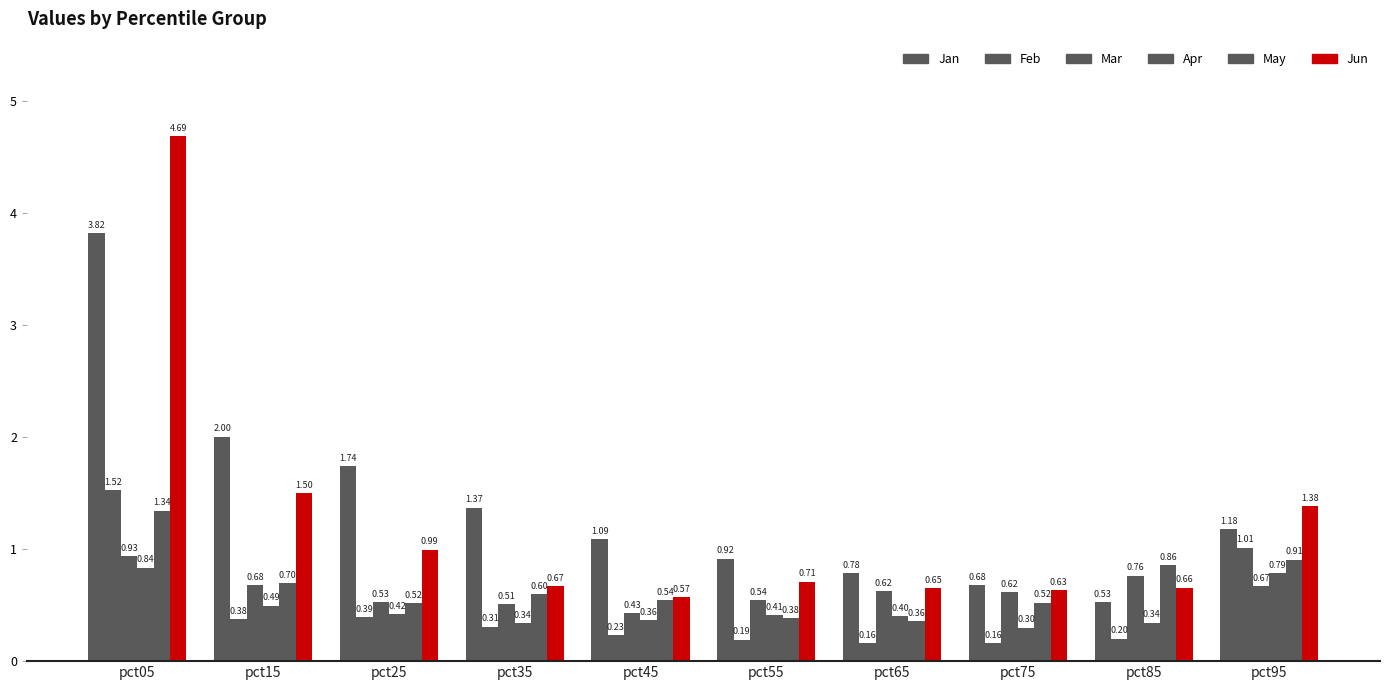

Reading left to right, transcribe all the data shown in this chart.

Jan: pct05=3.8	pct15=2.0	pct25=1.7	pct35=1.4	pct45=1.1	pct55=0.9	pct65=0.8	pct75=0.7	pct85=0.5	pct95=1.2
Feb: pct05=1.5	pct15=0.4	pct25=0.4	pct35=0.3	pct45=0.2	pct55=0.2	pct65=0.2	pct75=0.2	pct85=0.2	pct95=1.0
Mar: pct05=0.9	pct15=0.7	pct25=0.5	pct35=0.5	pct45=0.4	pct55=0.5	pct65=0.6	pct75=0.6	pct85=0.8	pct95=0.7
Apr: pct05=0.8	pct15=0.5	pct25=0.4	pct35=0.3	pct45=0.4	pct55=0.4	pct65=0.4	pct75=0.3	pct85=0.3	pct95=0.8
May: pct05=1.3	pct15=0.7	pct25=0.5	pct35=0.6	pct45=0.5	pct55=0.4	pct65=0.4	pct75=0.5	pct85=0.9	pct95=0.9
Jun: pct05=4.7	pct15=1.5	pct25=1.0	pct35=0.7	pct45=0.6	pct55=0.7	pct65=0.7	pct75=0.6	pct85=0.7	pct95=1.4